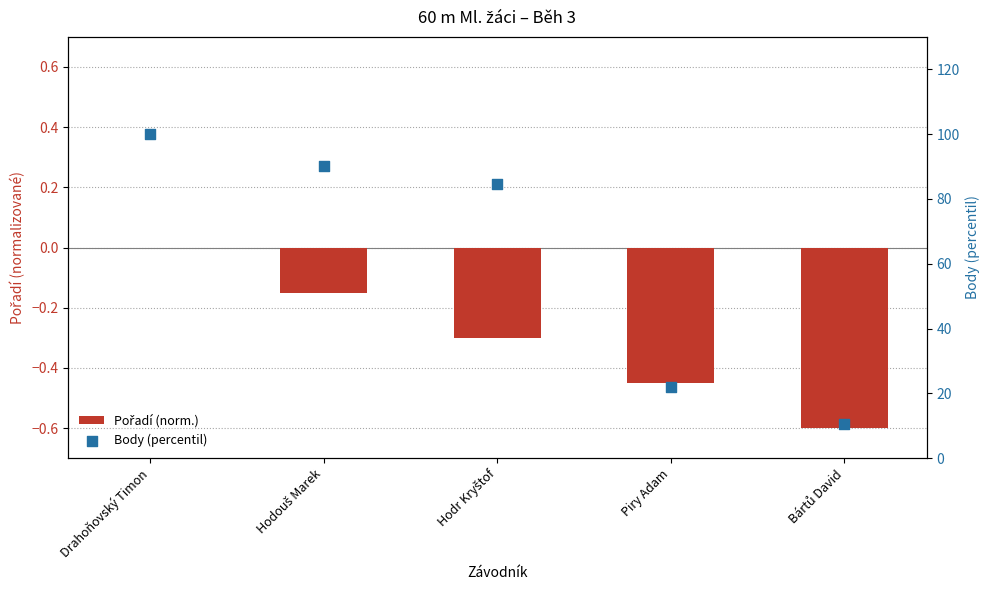

What are all the series names shown in the legend?

Pořadí (norm.), Body (percentil)